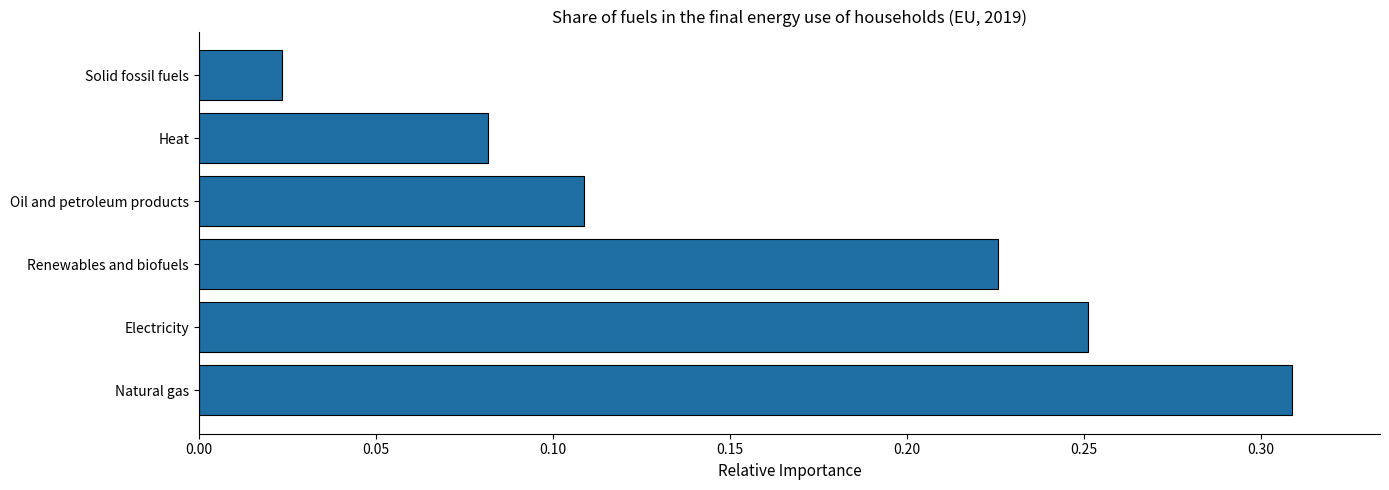

How many distinct data groups are displayed?

1